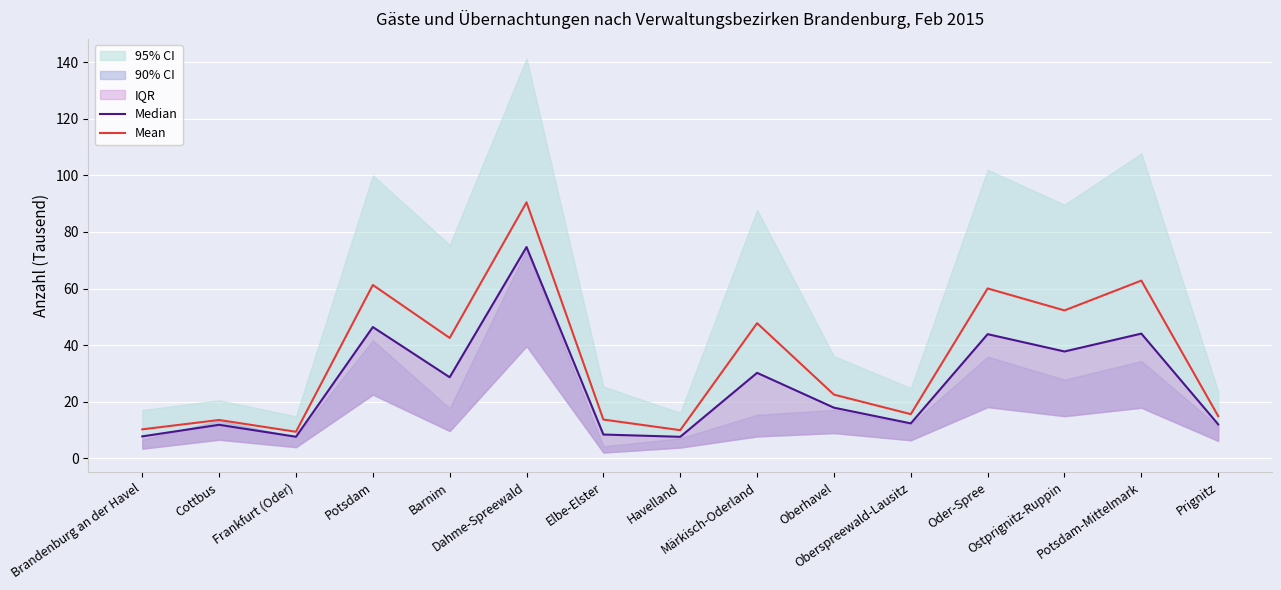

What is the label of the 12th point from the left?

Oder-Spree